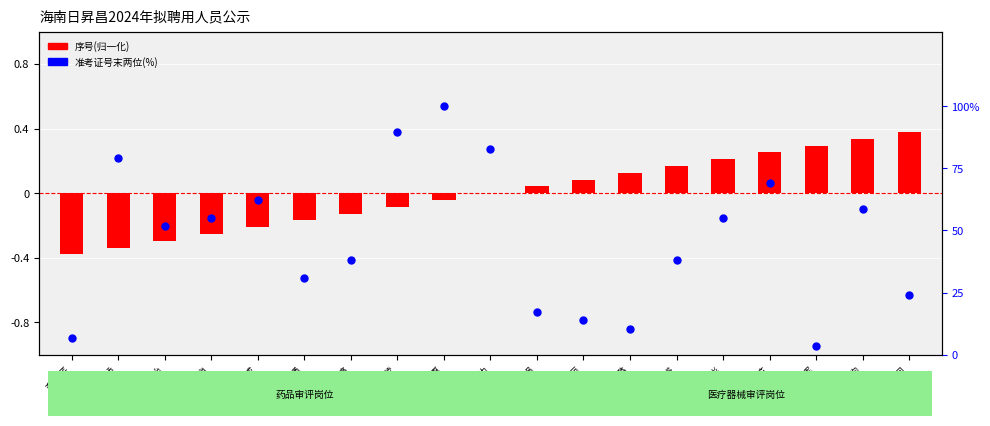

What are all the series names shown in the legend?

序号(归一化), 准考证号末两位(%)